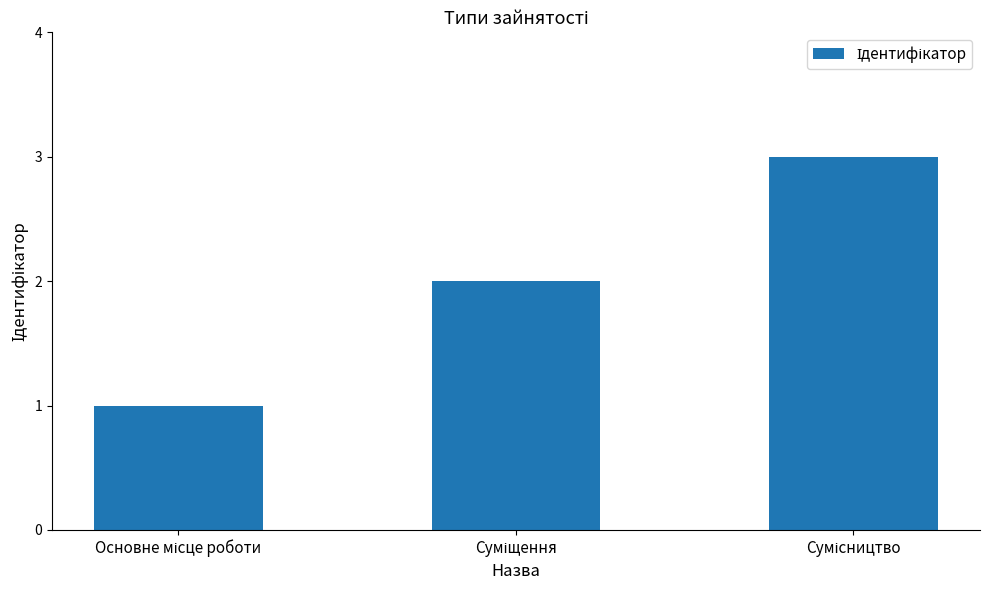

What is the greatest value displayed?

3